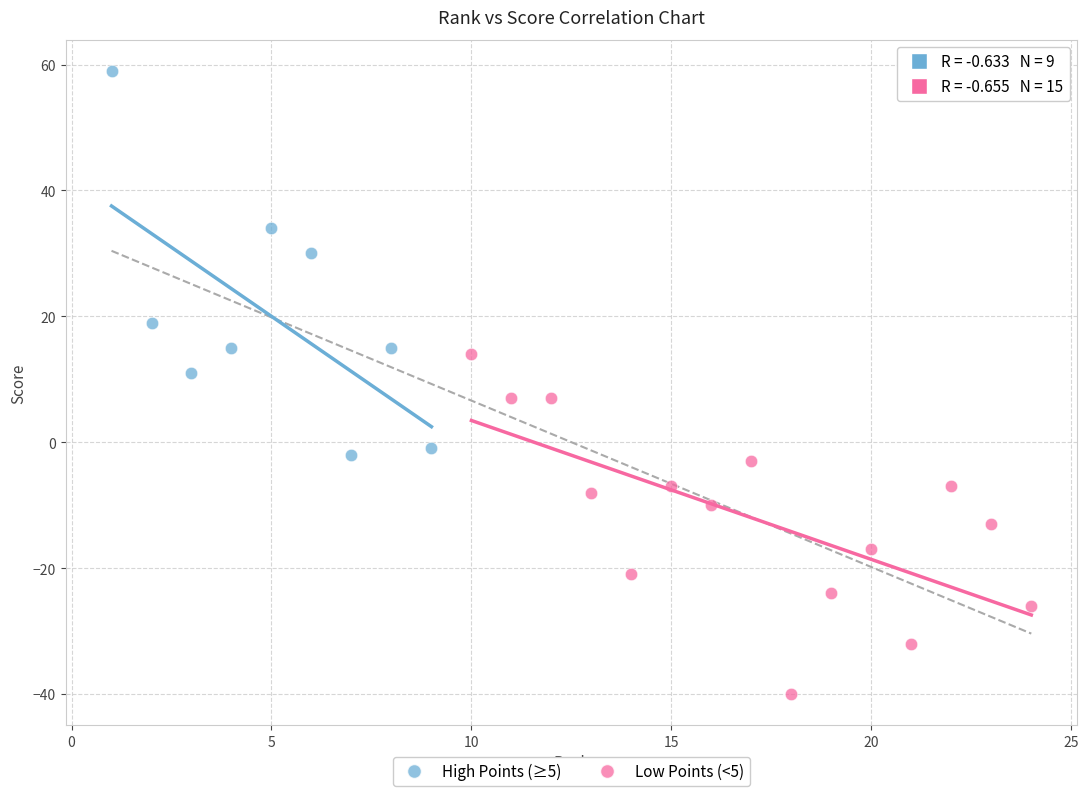

Which series reaches the minimum Y coordinate?

Low Points (<5)